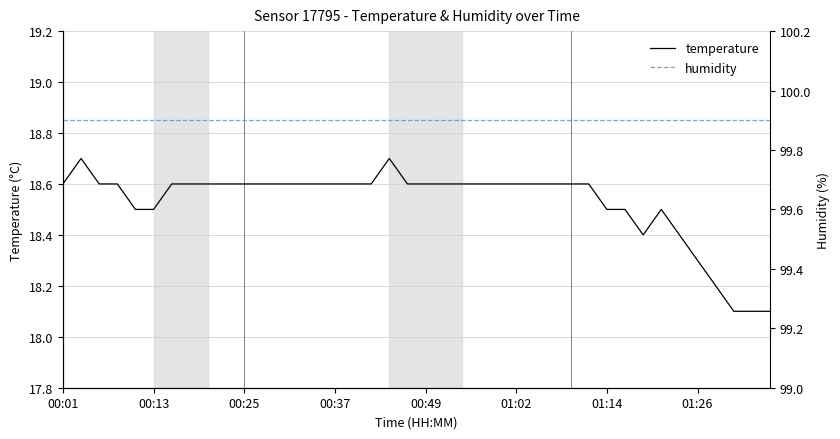

Read the temperature value at 00:25.

18.6